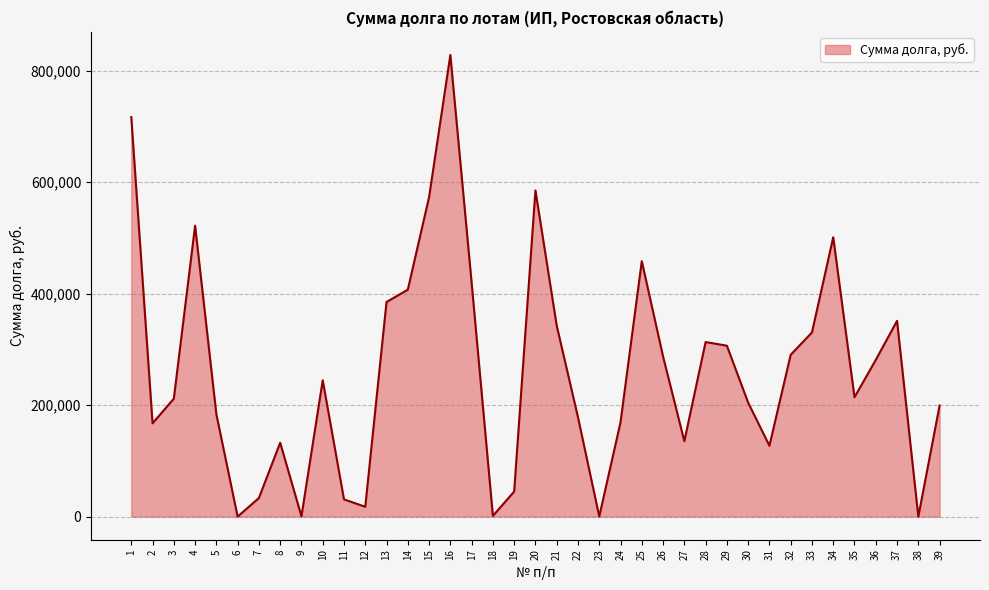

How many interior local peaks (higher than both neighbors) does the data have?

9